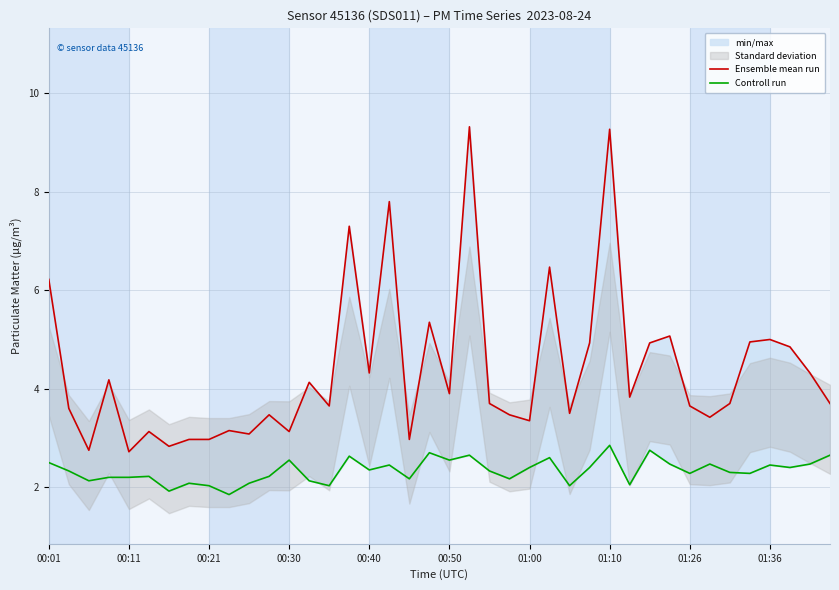

Reading right to left, what are all the values shown in this chart?

Ensemble mean run: 3.7	4.3	4.8	5.0	5.0	3.7	3.4	3.6	5.1	4.9	3.8	9.3	4.9	3.5	6.5	3.4	3.5	3.7	9.3	3.9	5.3	3.0	7.8	4.3	7.3	3.6	4.1	3.1	3.5	3.1	3.1	3.0	3.0	2.8	3.1	2.7	4.2	2.8	3.6	6.2
Controll run: 2.6	2.5	2.4	2.5	2.3	2.3	2.5	2.3	2.5	2.8	2.0	2.9	2.4	2.0	2.6	2.4	2.2	2.3	2.6	2.5	2.7	2.2	2.5	2.4	2.6	2.0	2.1	2.5	2.2	2.1	1.9	2.0	2.1	1.9	2.2	2.2	2.2	2.1	2.3	2.5